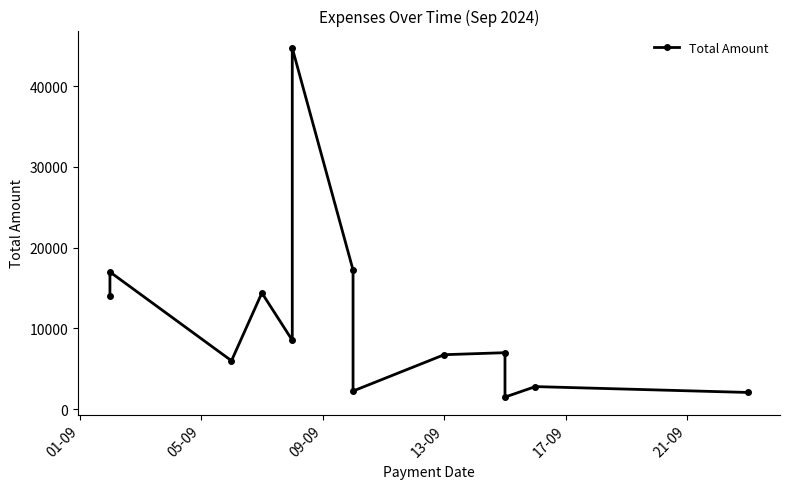

What is the greatest value displayed?

44733